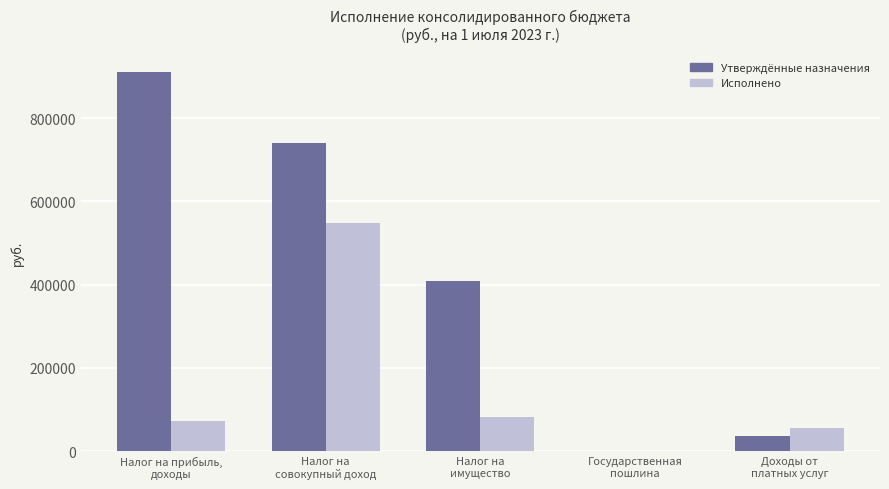

What is the maximum value shown in the chart?

911400.0